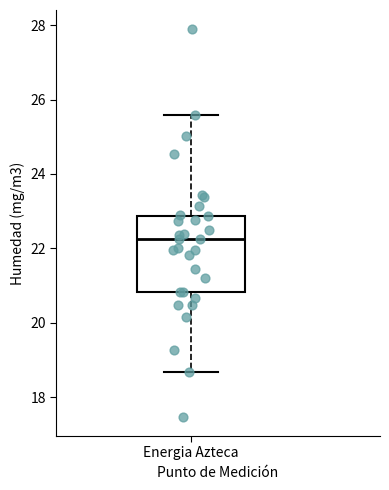

Read this box plot against the y-axis: the position of the median line, the range covered by the box, and the ends of both whiskers. The values are not printed on the chart, so give them approximately, as read against the axis.

median 22.2, box 20.8 to 22.8, whiskers 18.6 to 25.6